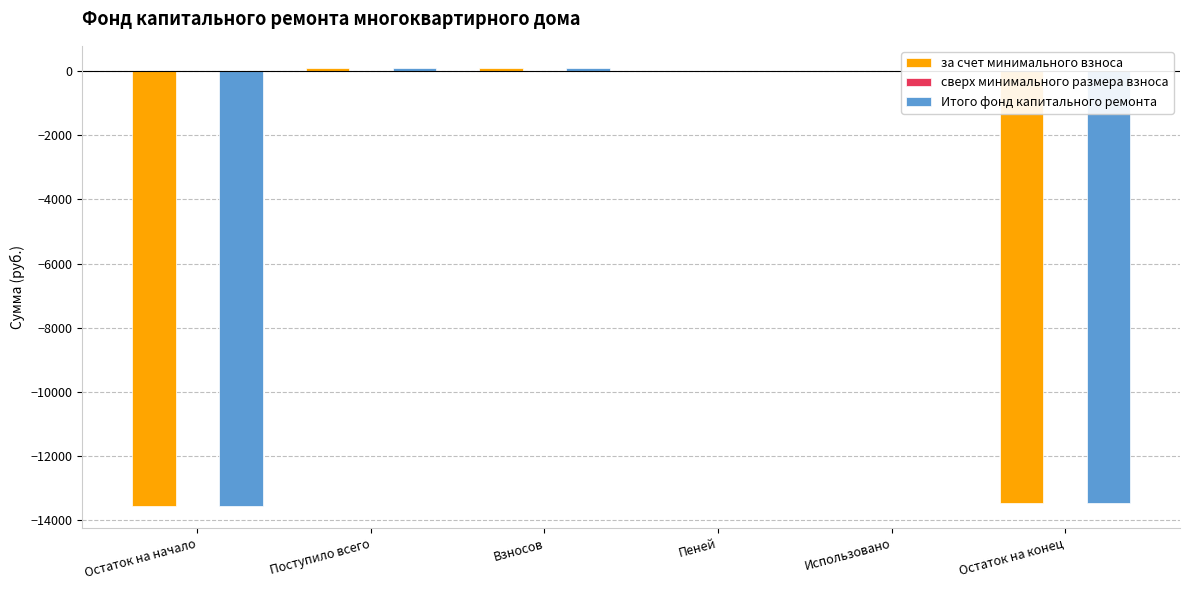

Is the value of за счет минимального взноса at Остаток на конец greater than the value of Итого фонд капитального ремонта at Пеней?

No